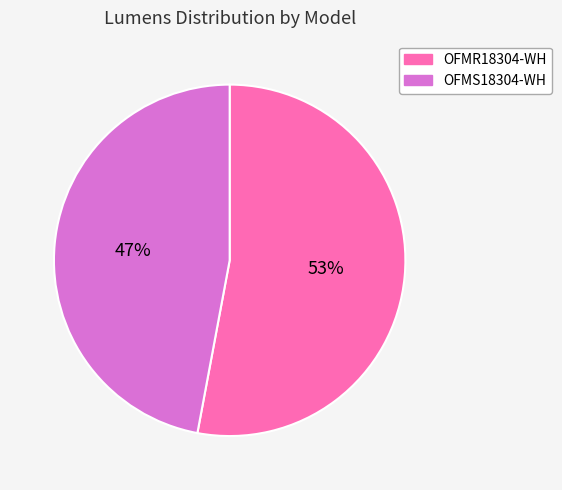

What is the smallest slice in the pie chart?

OFMS18304-WH